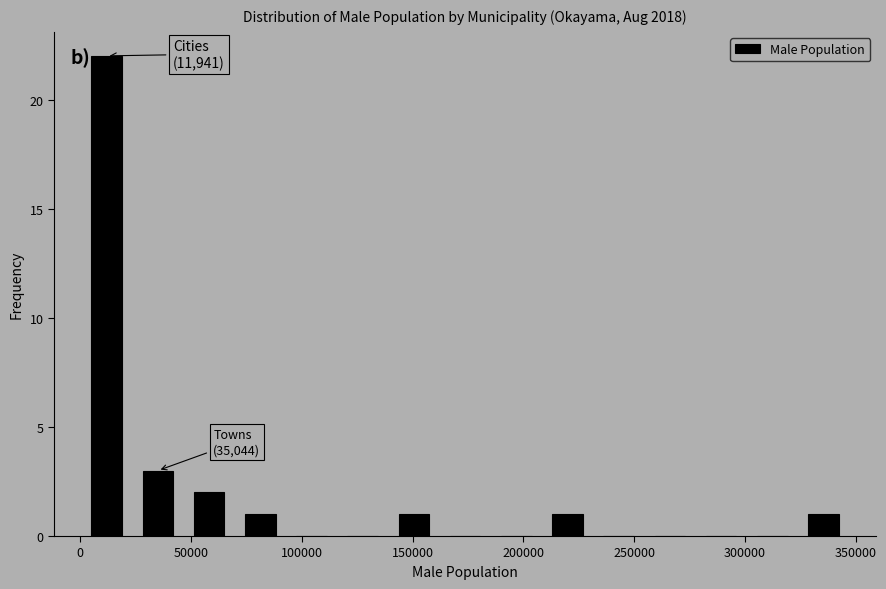

Over which range of the x-axis is the bar tallest?

0 to 25000